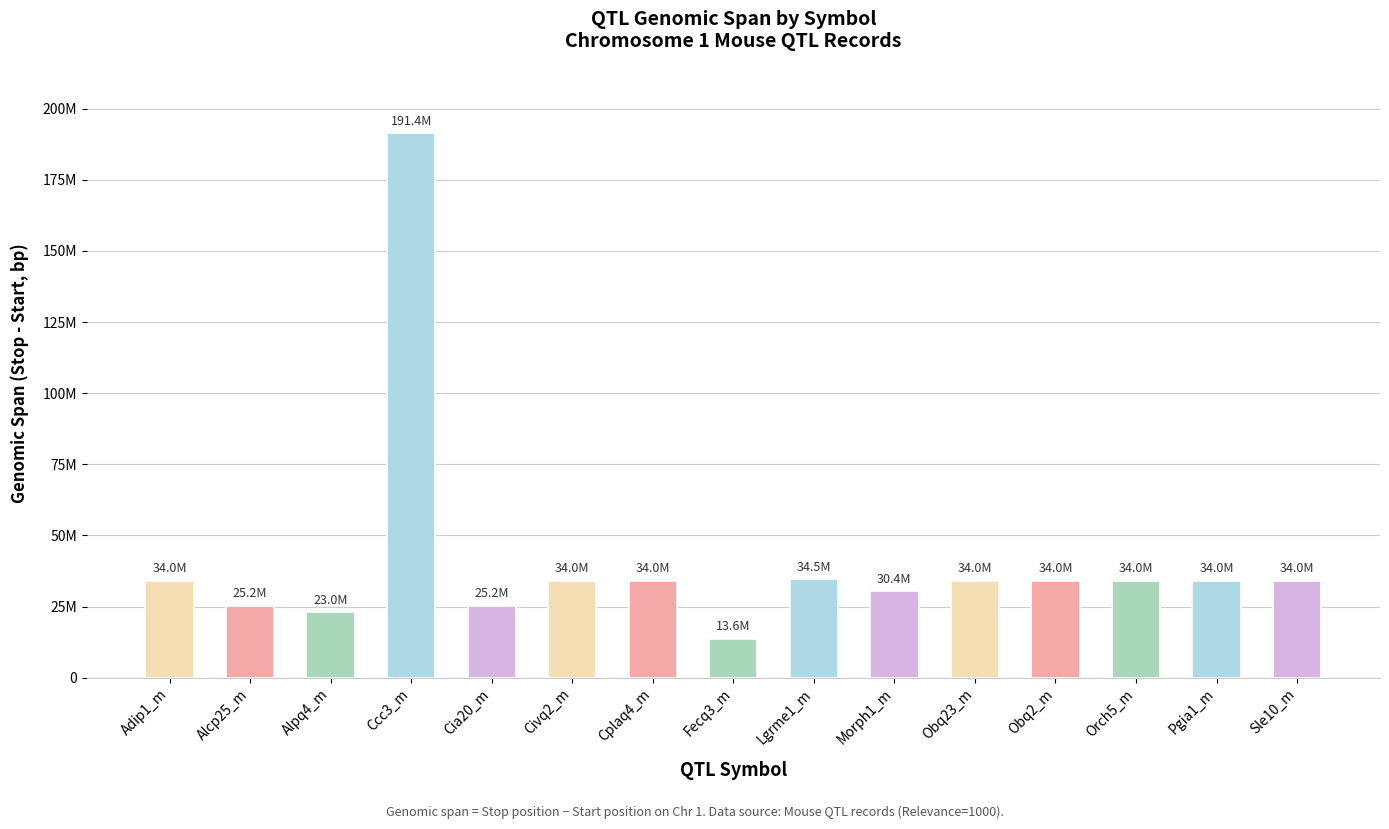

Does the chart contain any negative values?

No